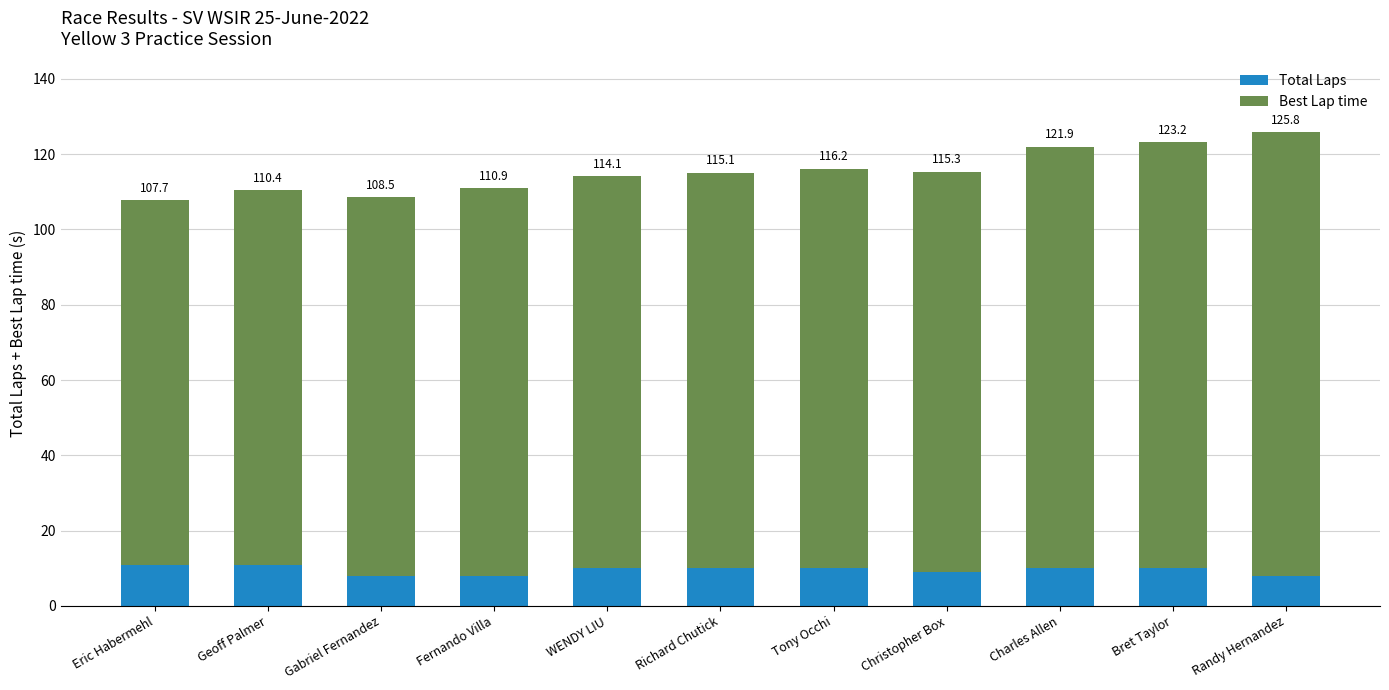

Does the chart contain any negative values?

No